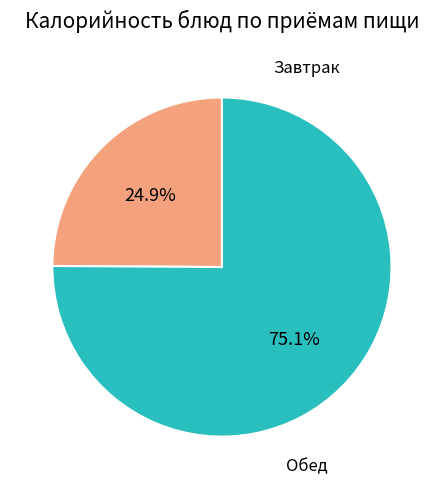

Is there a majority slice in this chart?

Yes